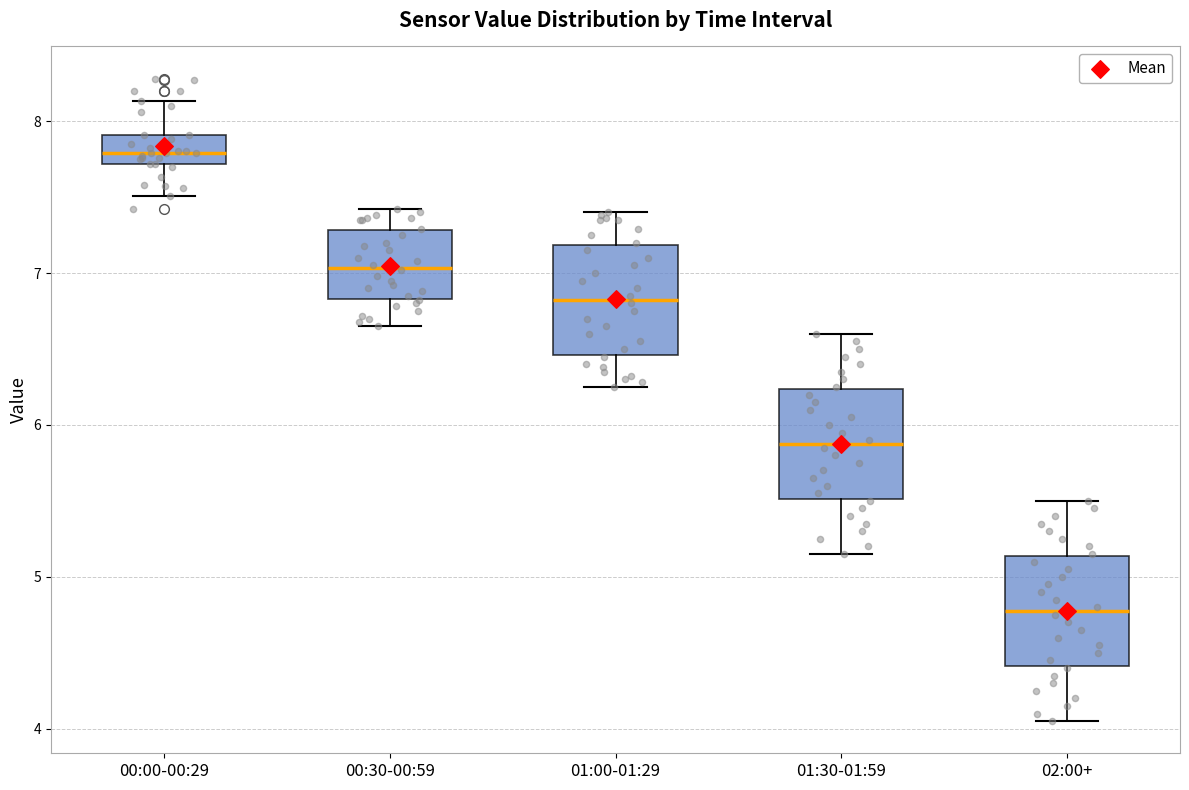

Reading left to right, read every box against the y-axis: the position of its median line, the range the box covers, and the ends of its whiskers. The values are not printed on the chart, so give them approximately, as read against the axis.

00:00-00:29: median 7.8, box 7.7 to 7.9, whiskers 7.5 to 8.1
00:30-00:59: median 7.0, box 6.8 to 7.3, whiskers 6.7 to 7.4
01:00-01:29: median 6.8, box 6.5 to 7.2, whiskers 6.3 to 7.4
01:30-01:59: median 5.9, box 5.5 to 6.2, whiskers 5.2 to 6.6
02:00+: median 4.8, box 4.4 to 5.1, whiskers 4.1 to 5.5